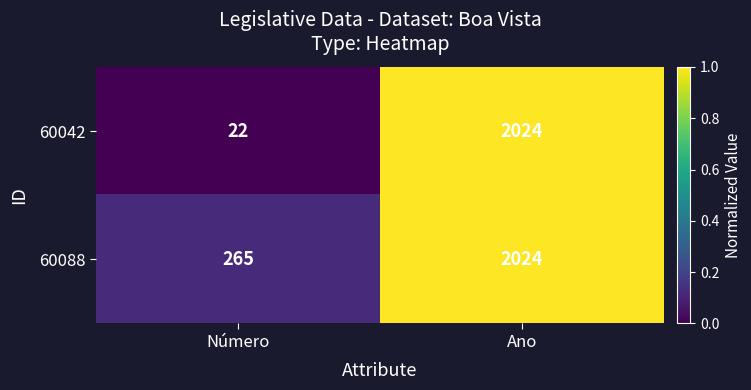

The value of 60042 at Ano is 2990. True or false?

False